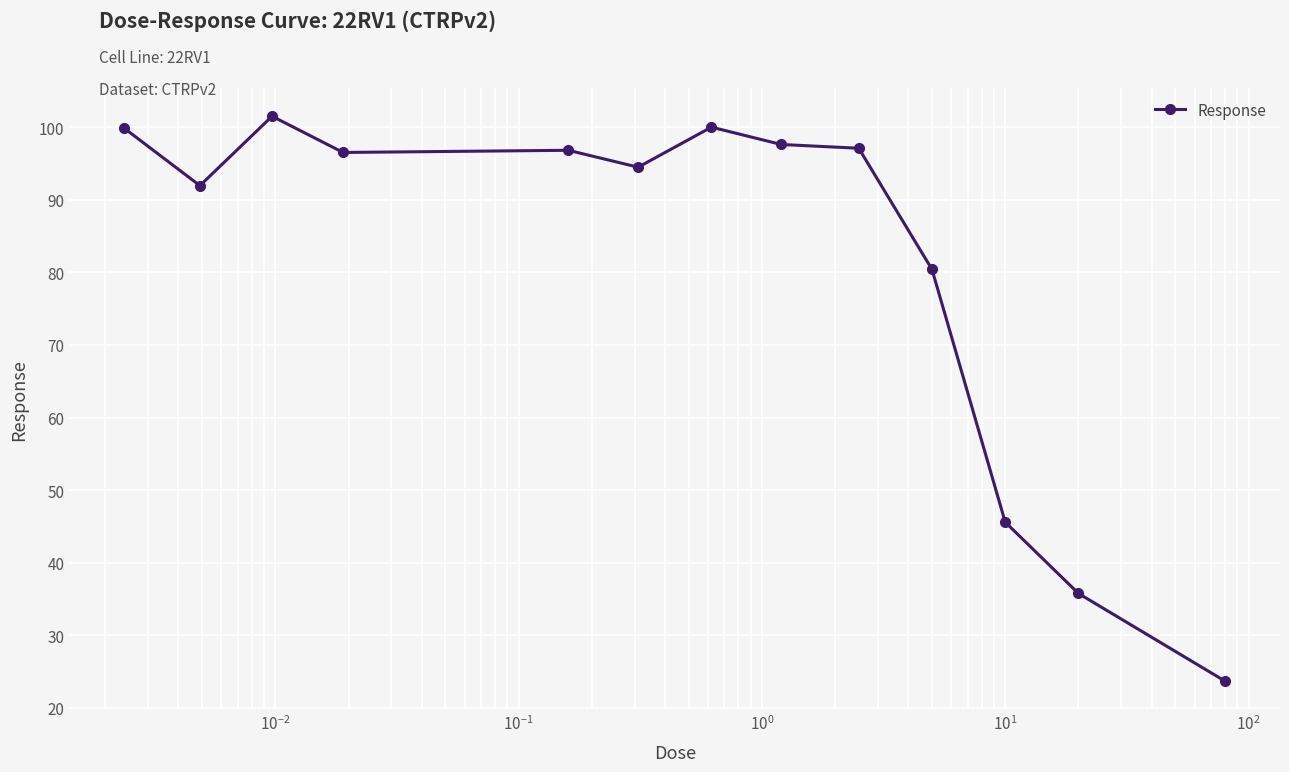

True or false: the data has more than 0 interior local peaks.

True